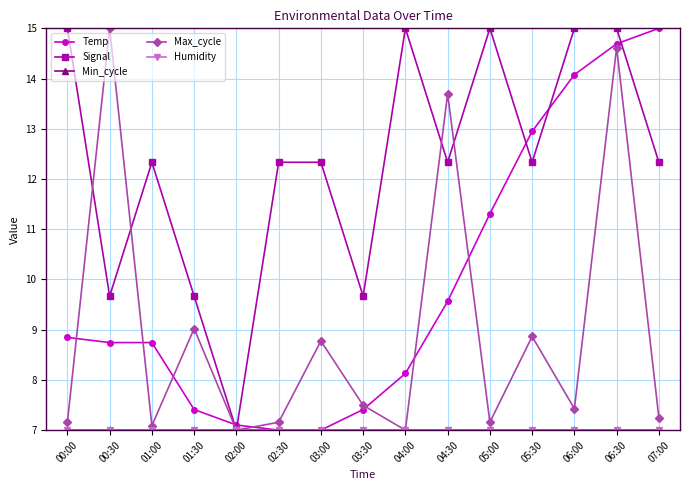

The Signal series shows 15.0 at 05:00. True or false?

True